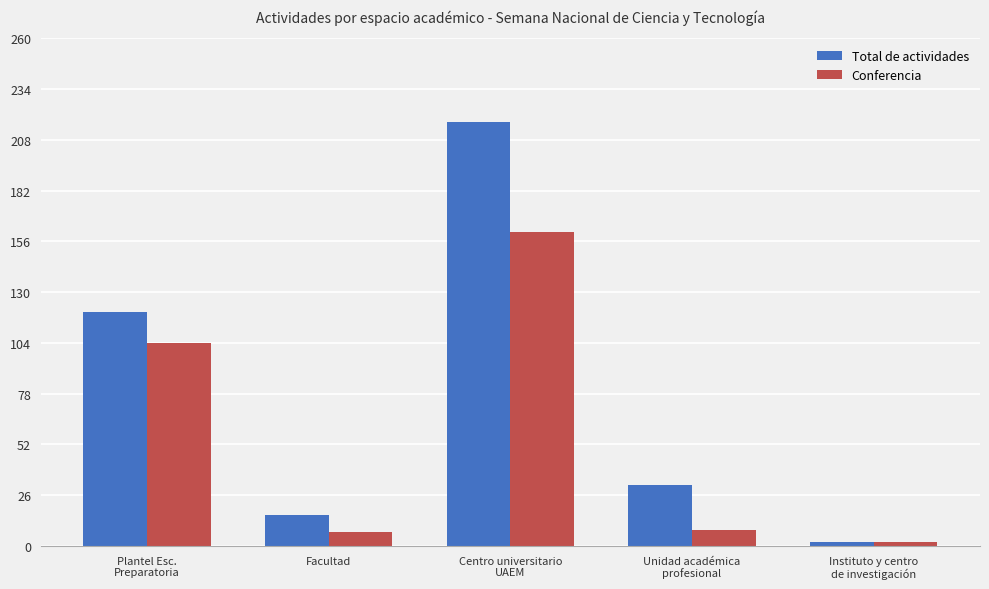

Where does the Conferencia series first go above 8?

Plantel Esc.
Preparatoria